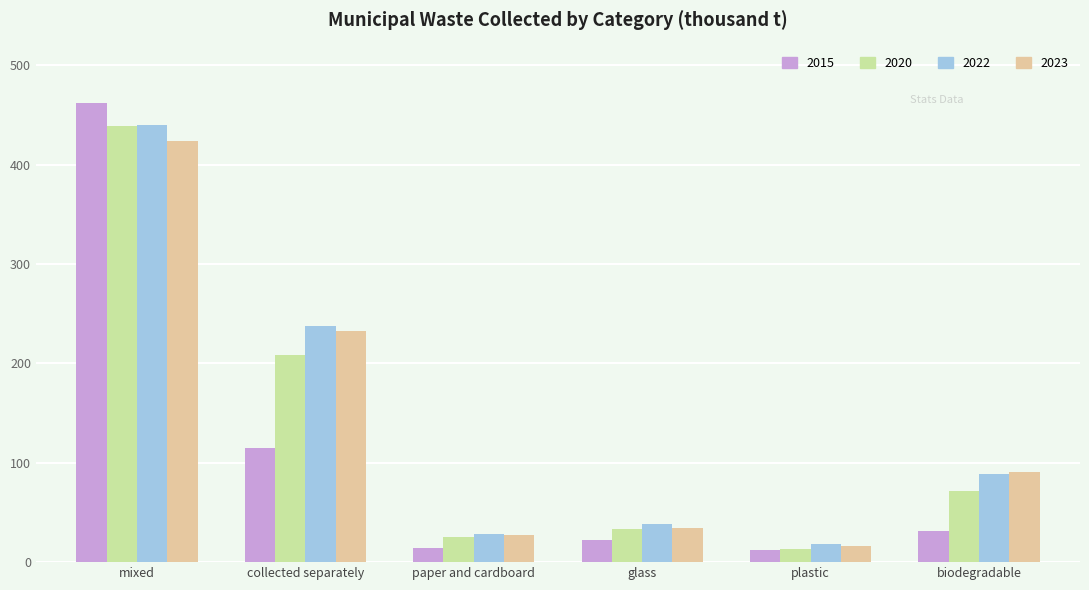

Is the value of 2023 at mixed greater than the value of 2020 at mixed?

No